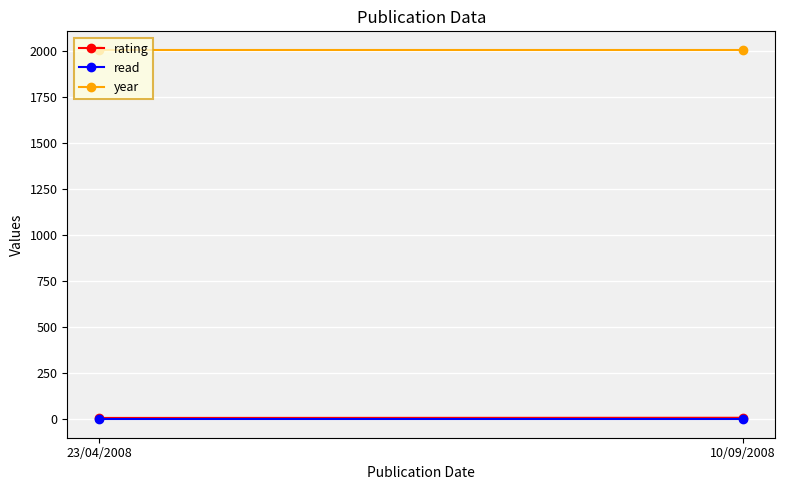

What is the sum of the read values at 23/04/2008 and 10/09/2008?

2